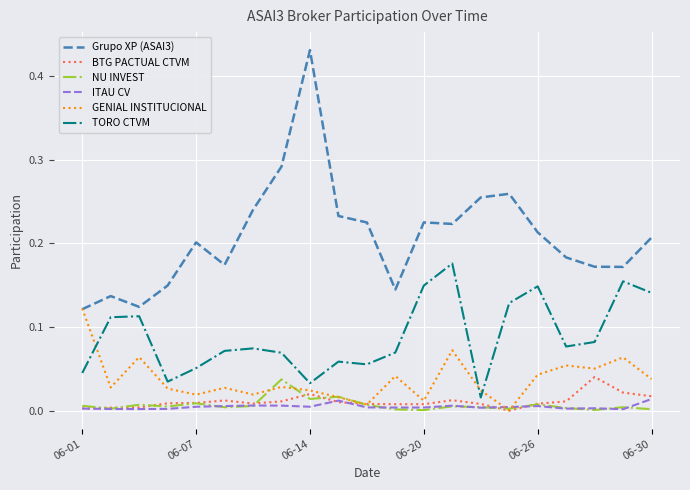

True or false: Grupo XP (ASAI3) and TORO CTVM intersect in this chart.

False